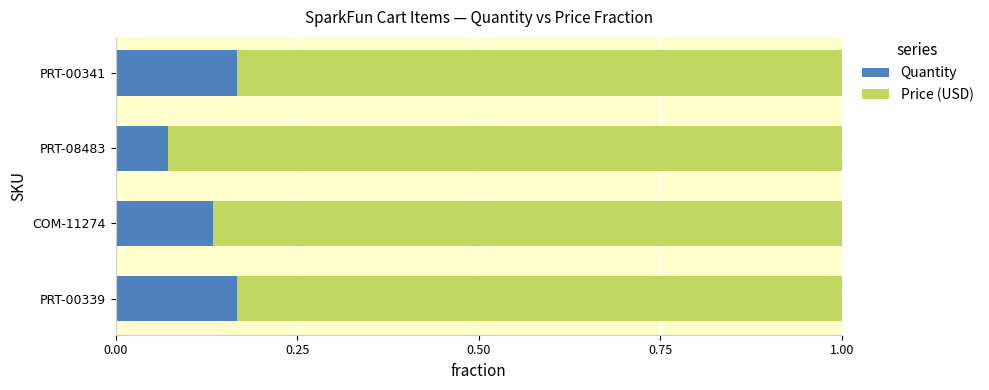

Where is Quantity nearest to the value 0?

PRT-08483